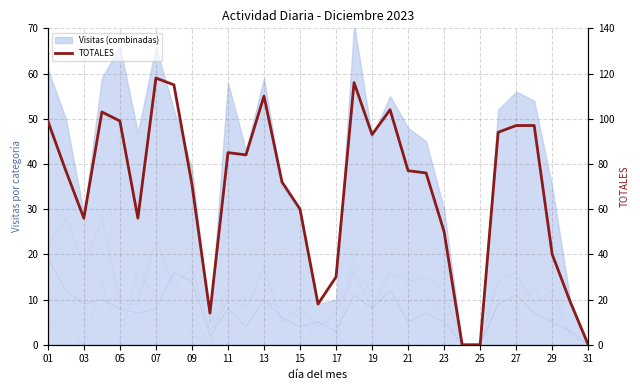

Is it true that VISITAS ALBERCA M equals -10 at 31?

False